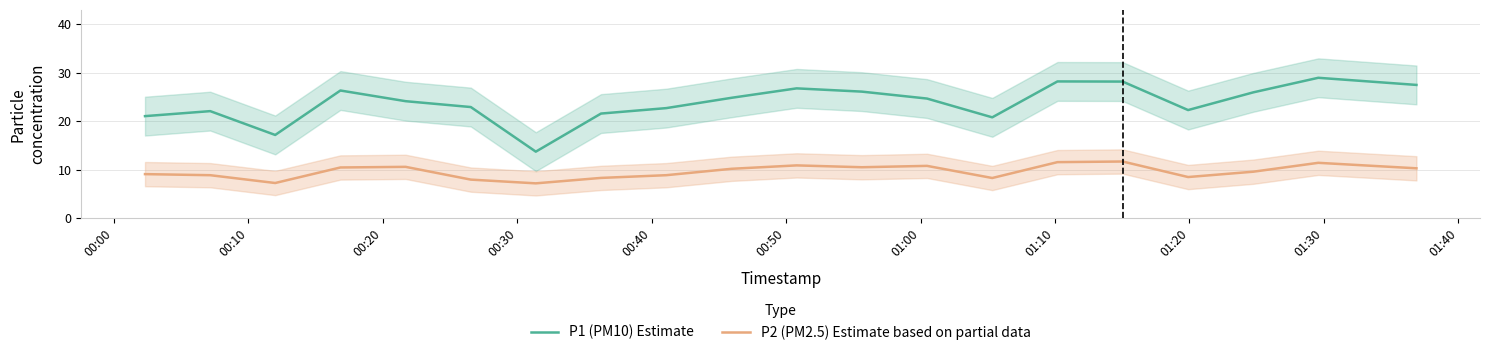

What is the sum of all P1 (PM10) Estimate values?

475.9